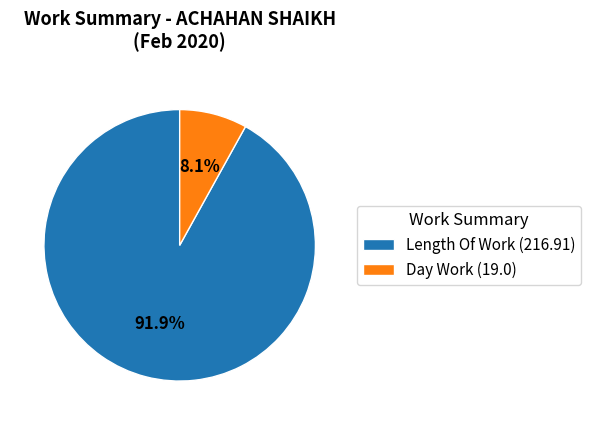

Which category accounts for the majority?

Length Of Work (216.91)